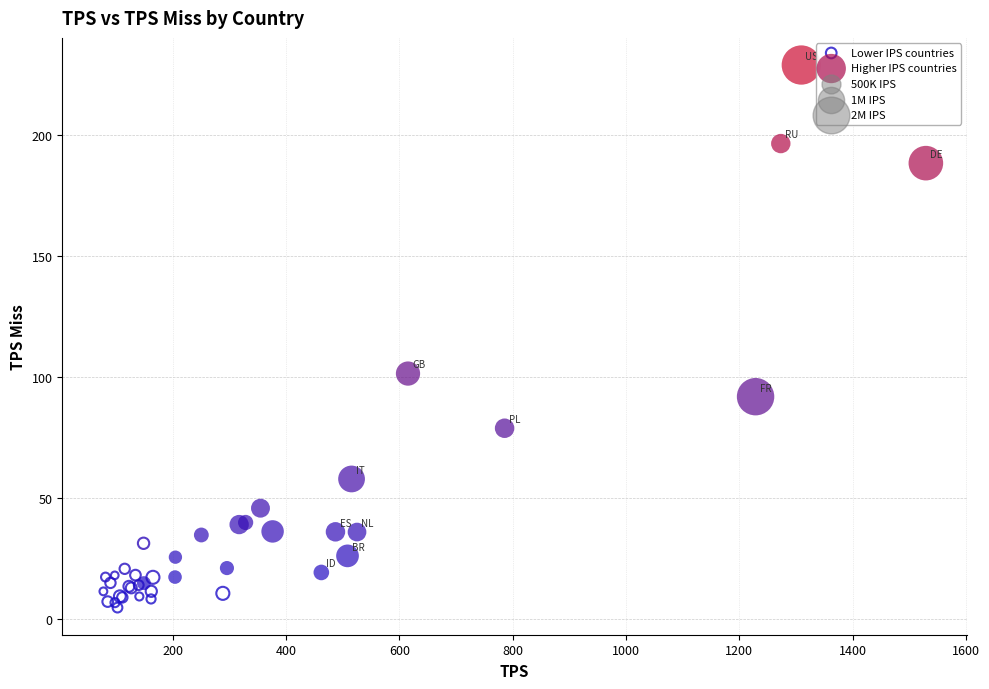

Which series contains the lowest Y value?

Lower IPS countries